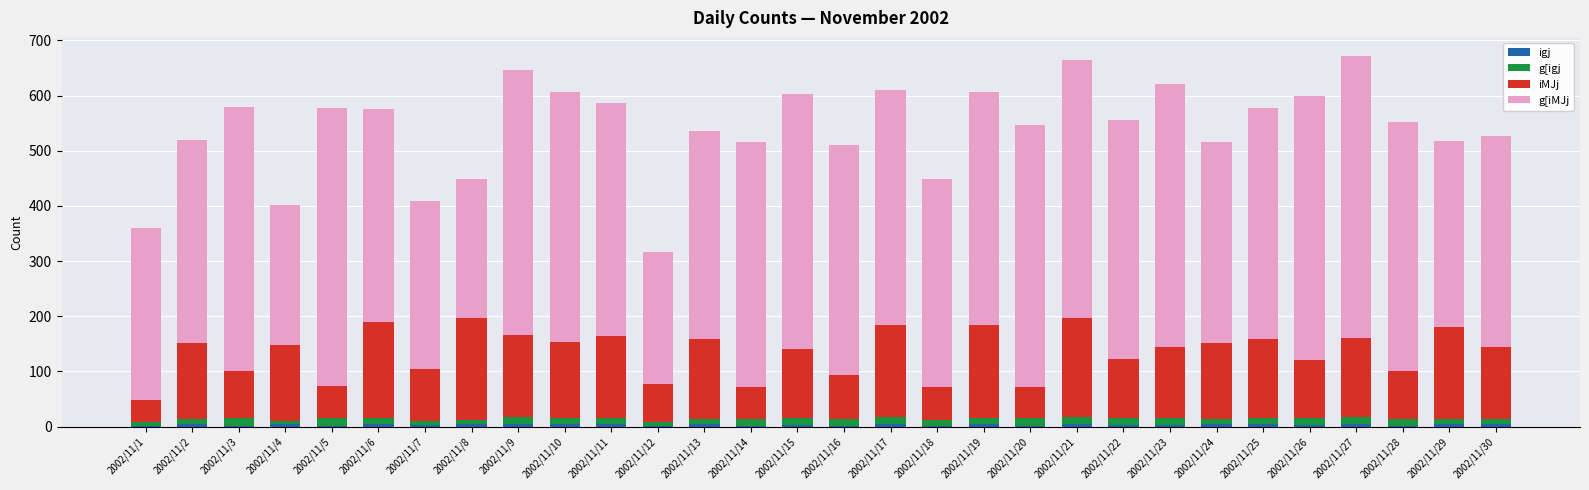

What is the difference between the maximum and minimum values in the g[iMJj series?

272